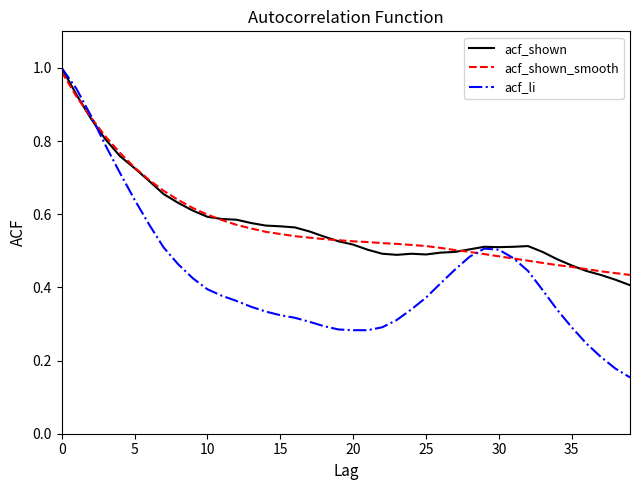

Which series has the largest range (max minus min)?

acf_li